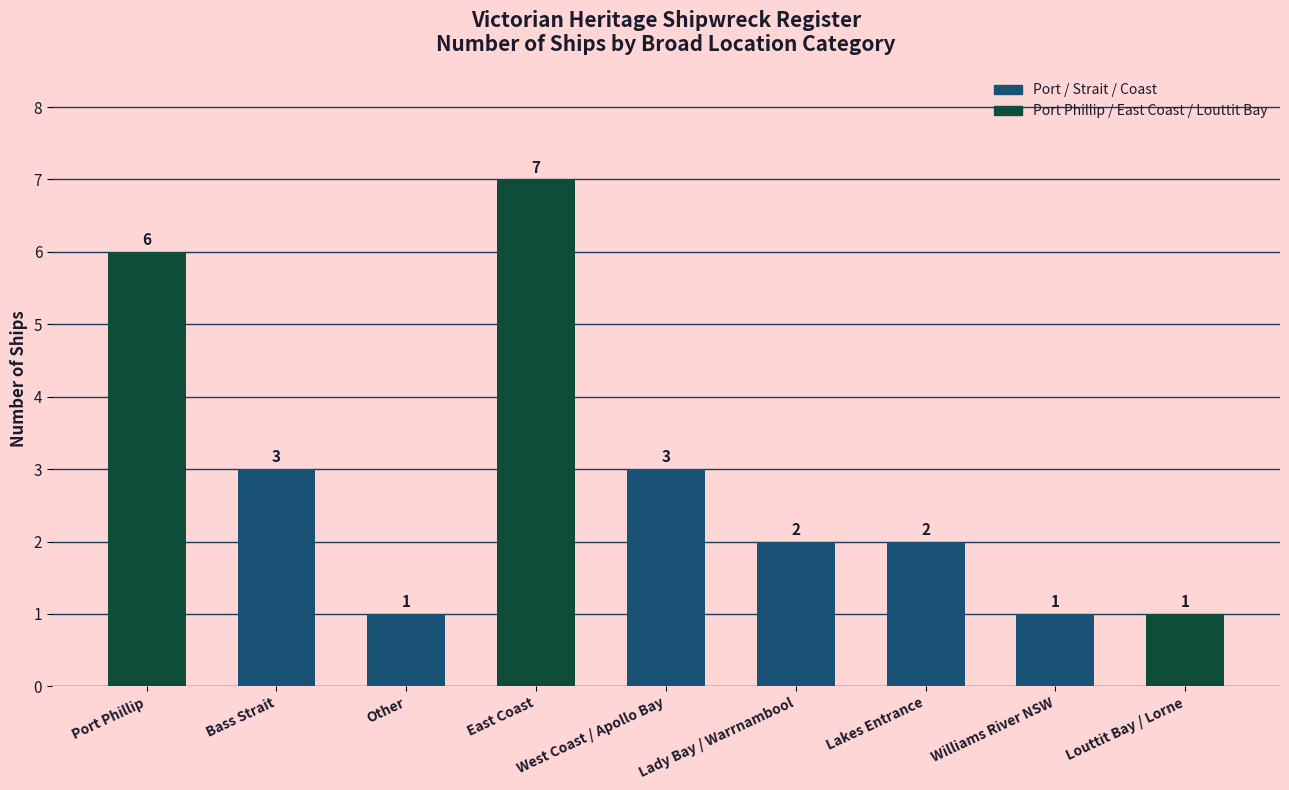

Is it true that the value at Lady Bay / Warrnambool is 2?

True